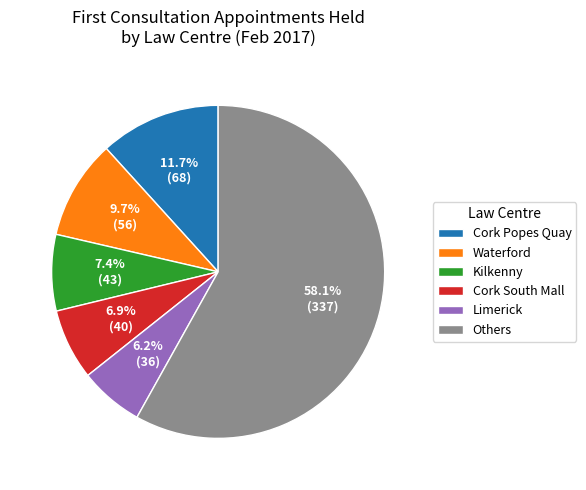

What is the total percentage of Kilkenny and Cork Popes Quay?

19.1%